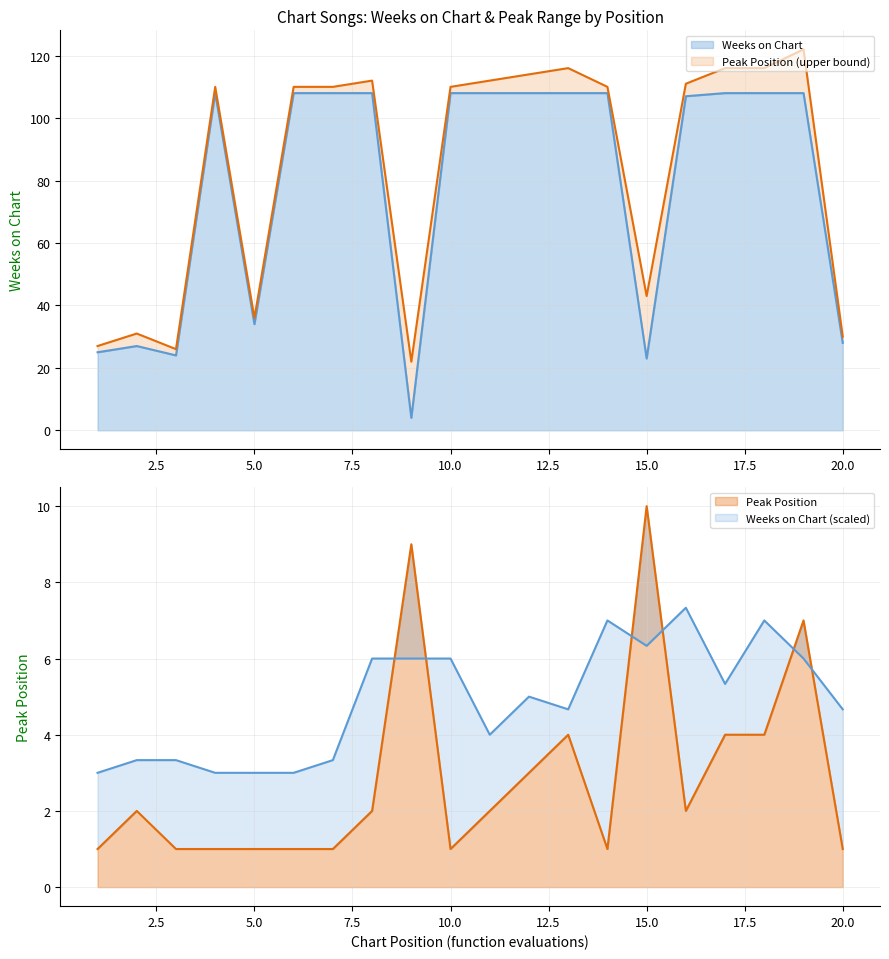

What is the sum of the Peak Position values at 3 and 9?

10